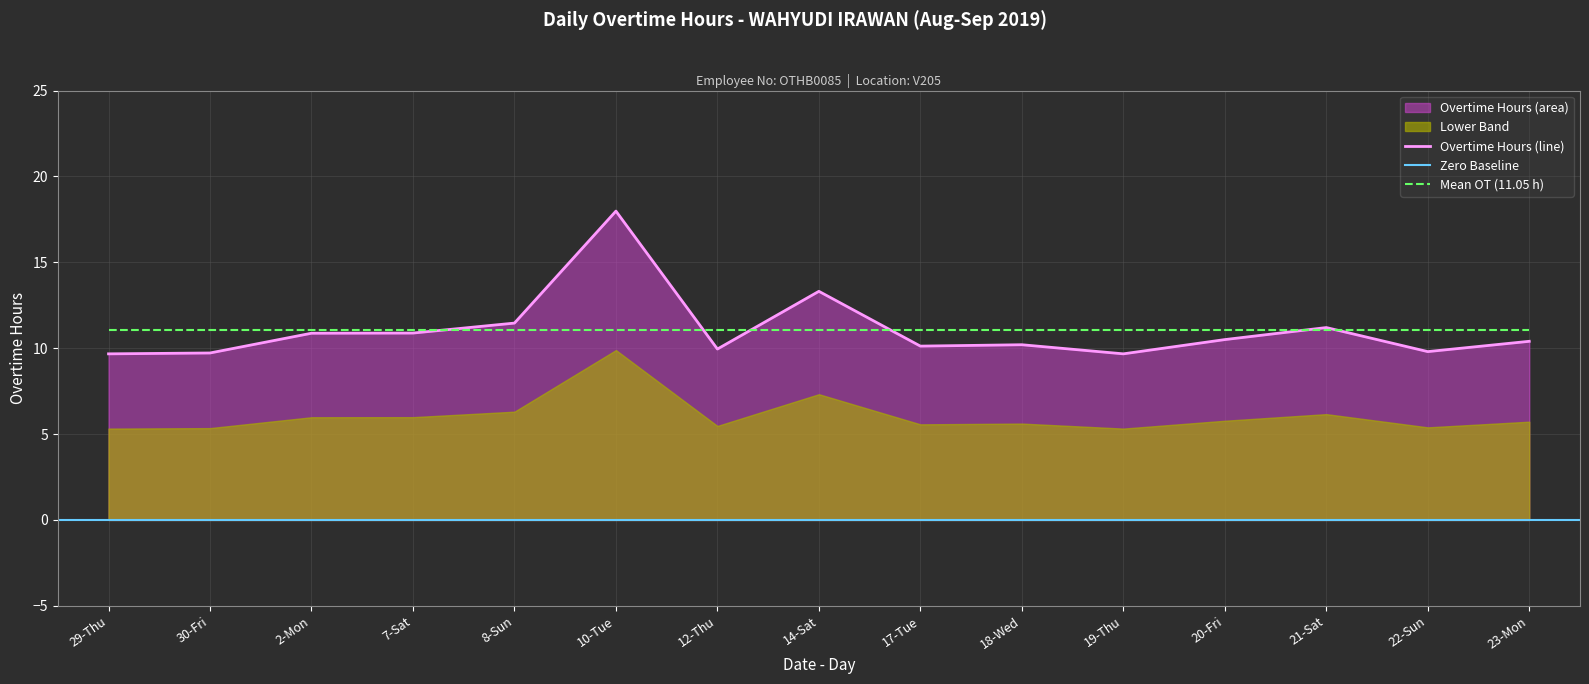

What position from the left is 7-Sat?

4